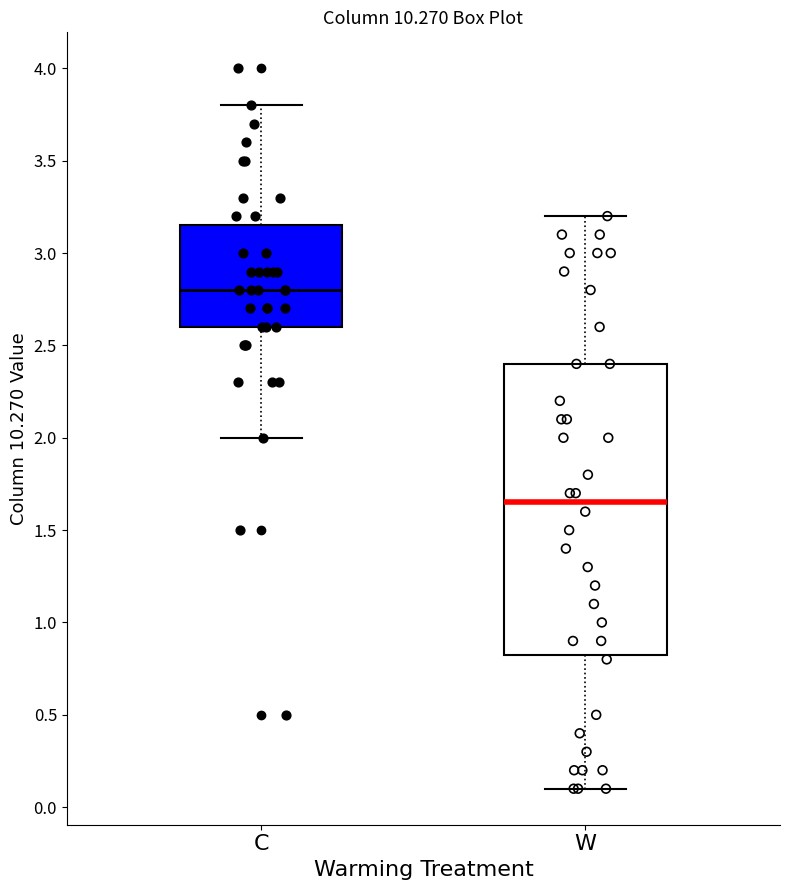

Reading left to right, transcribe this box plot: for each box, give where its median line is, the range the box spans, and where its two whiskers end, as read against the y-axis. The values are not printed on the chart, so give them approximately, as read against the axis.

C: median 2.80, box 2.60 to 3.15, whiskers 2.00 to 3.80
W: median 1.65, box 0.85 to 2.40, whiskers 0.10 to 3.20